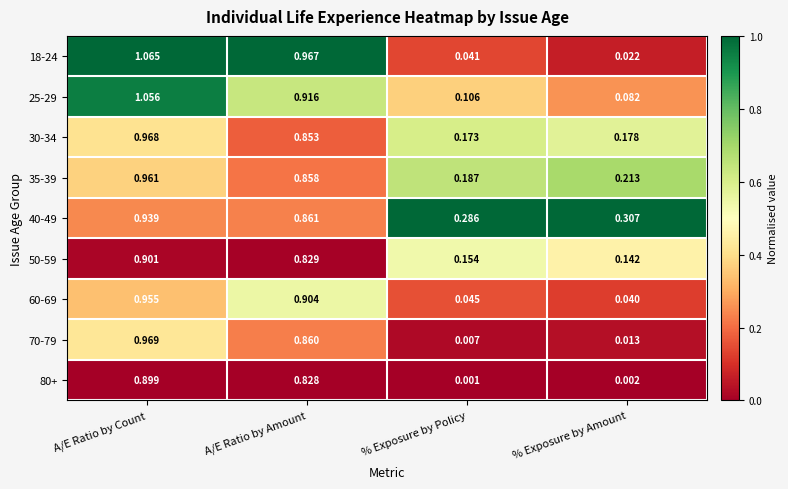

Between A/E Ratio by Count and A/E Ratio by Amount, which series saw the biggest shift?

25-29